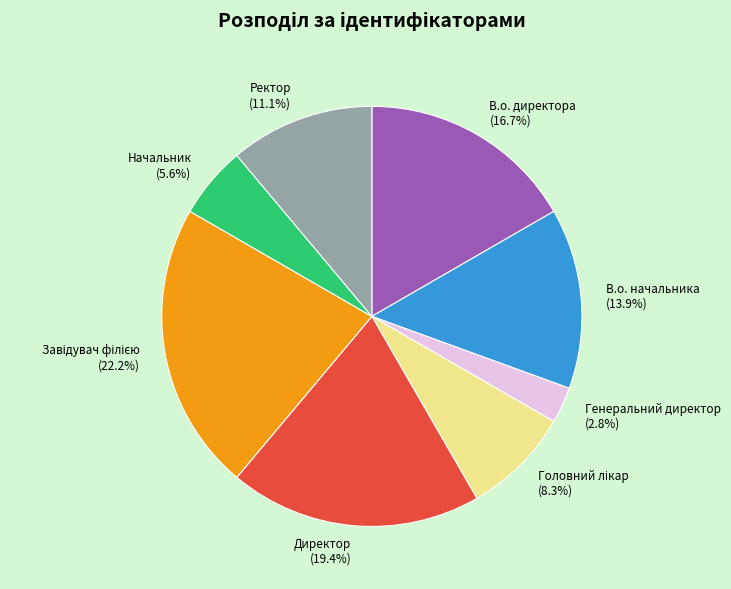

Does Начальник account for over 50% of the chart?

No